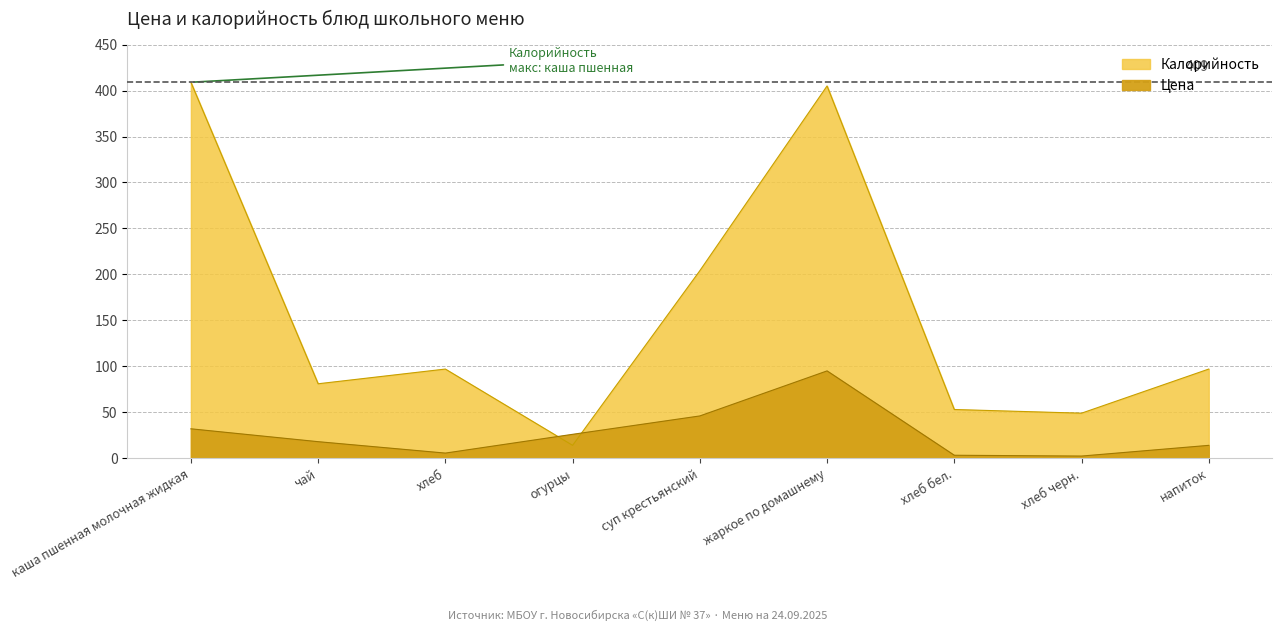

Rank the series at каша пшенная молочная жидкая from lowest to highest value.

Цена, Калорийность